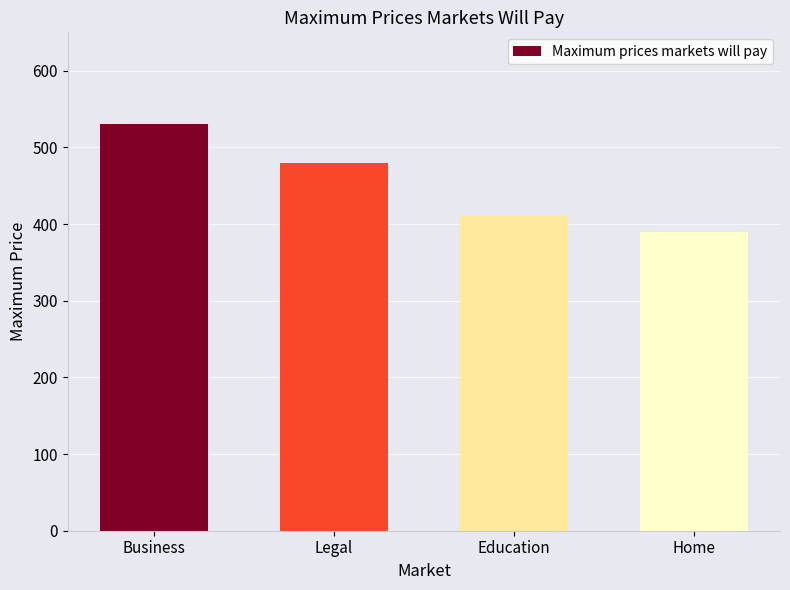

What is the difference between the maximum and minimum values?

140